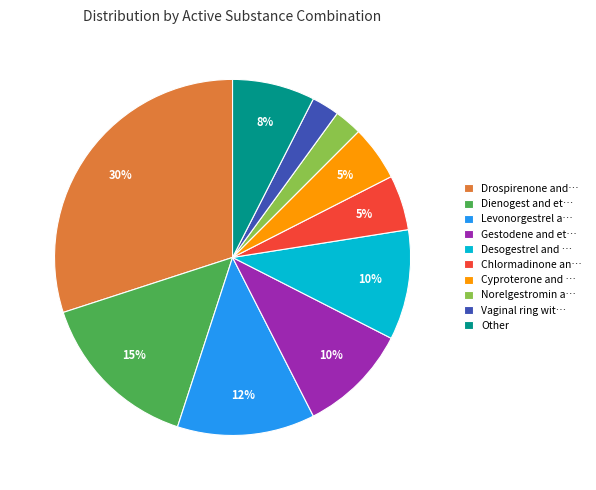

Count the number of slices in the pie.

10